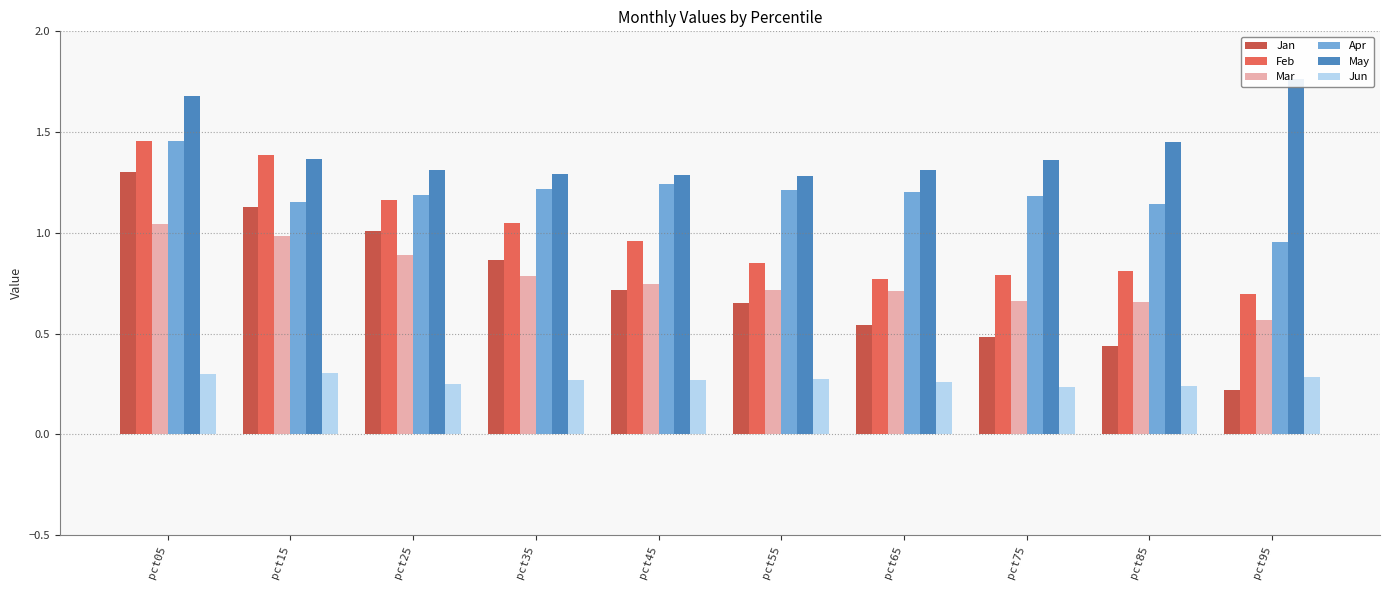

At which category does the chart reach its peak across all series?

pct95